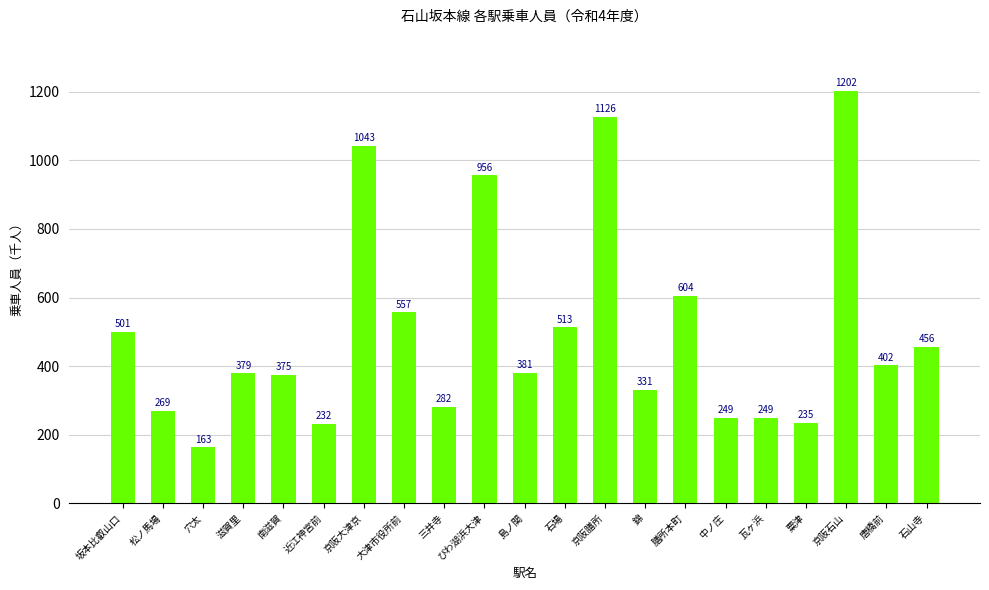

What is the change in value from 穴太 to 石場?

+350